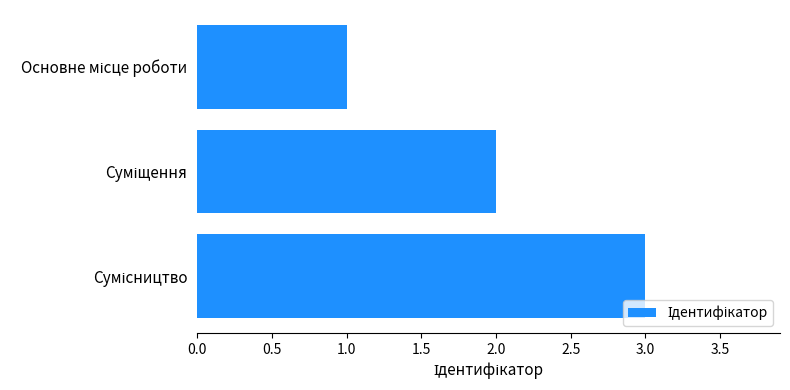

What is the greatest value displayed?

3